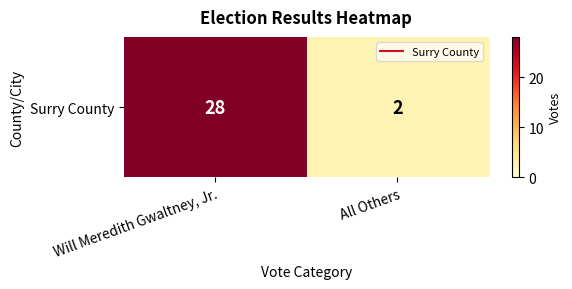

The chart shows a value of 3 at All Others. True or false?

False